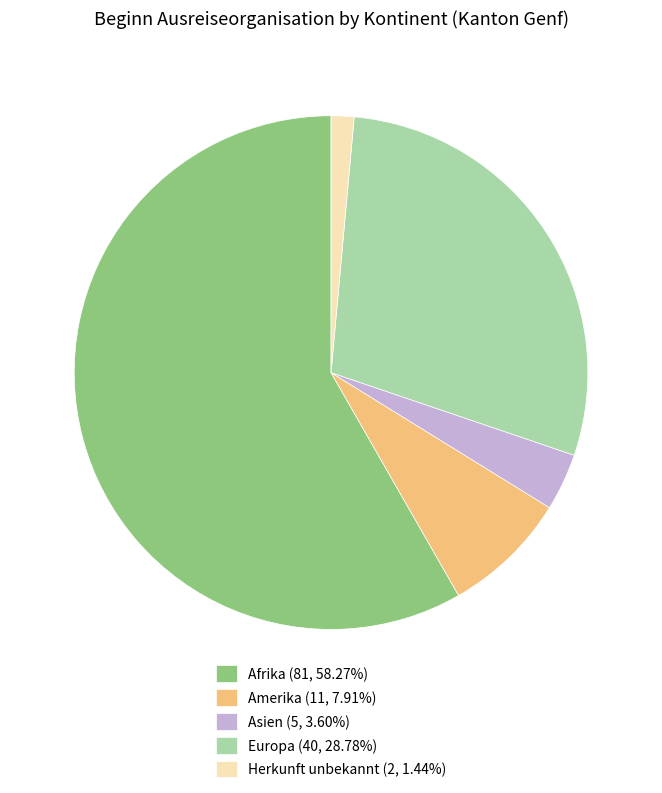

Which category accounts for the majority?

Afrika